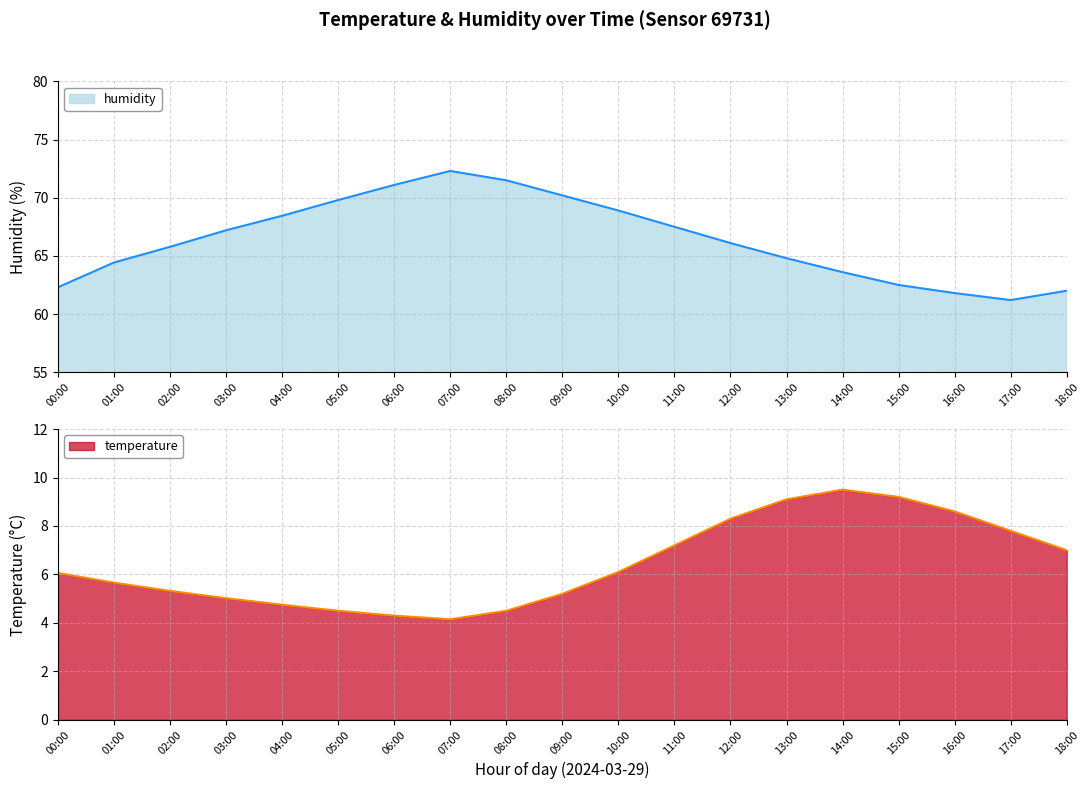

What position from the left is 07:00?

8